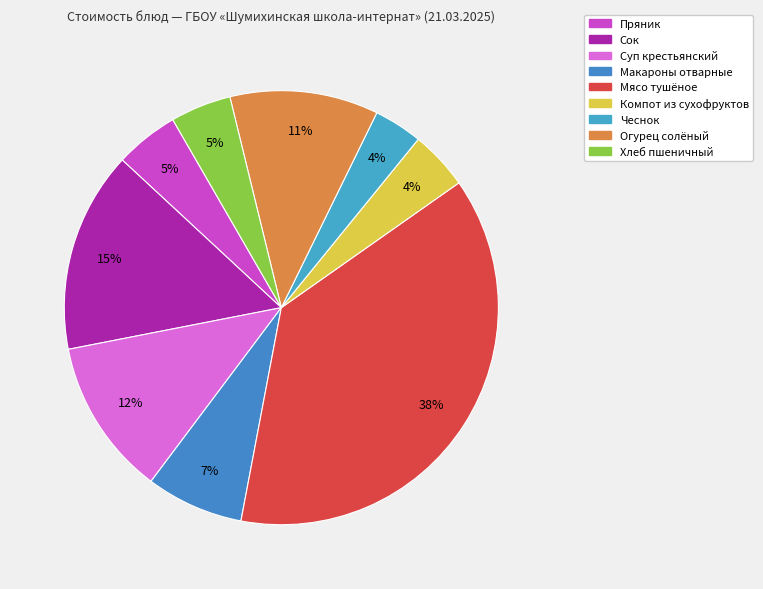

Between Огурец солёный and Хлеб пшеничный, which is larger?

Огурец солёный